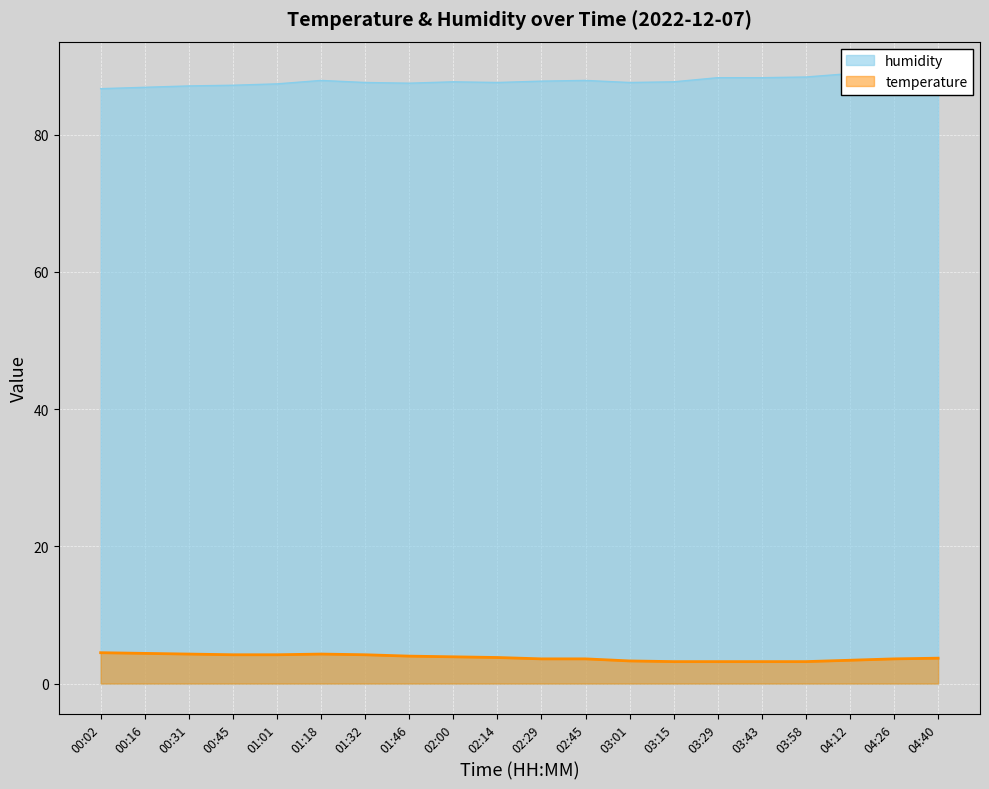

True or false: temperature and humidity cross at least once.

False